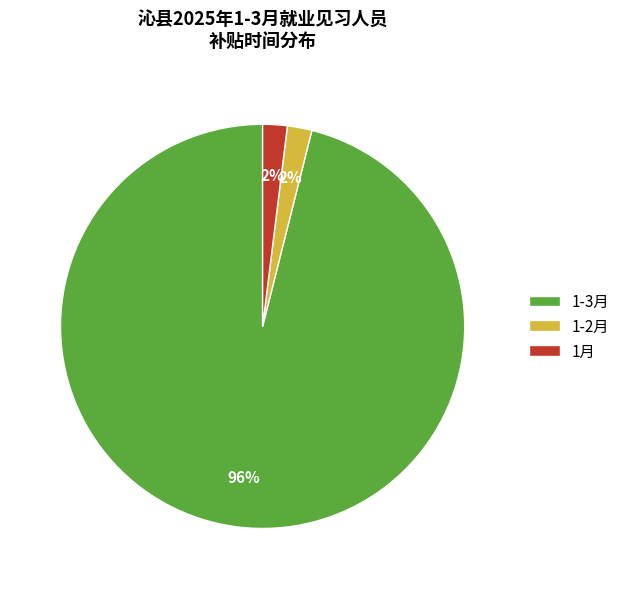

Is there any slice that represents more than half of the pie?

Yes